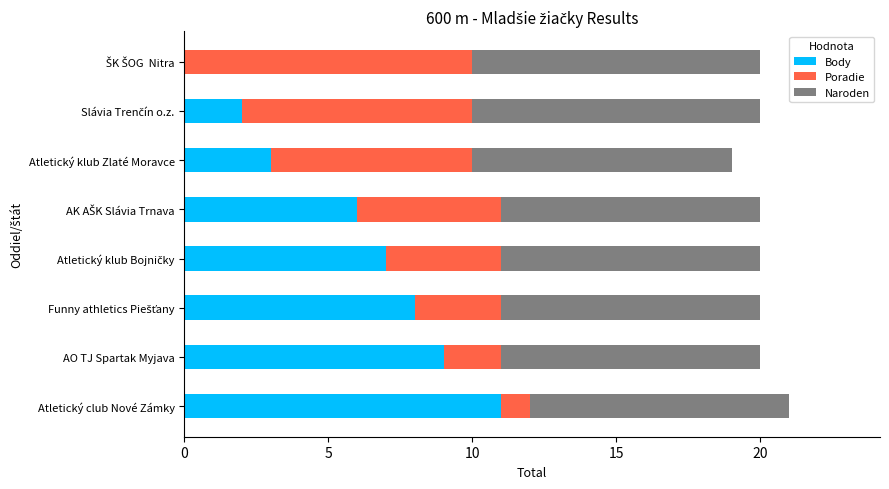

What is the maximum value for Body?

11